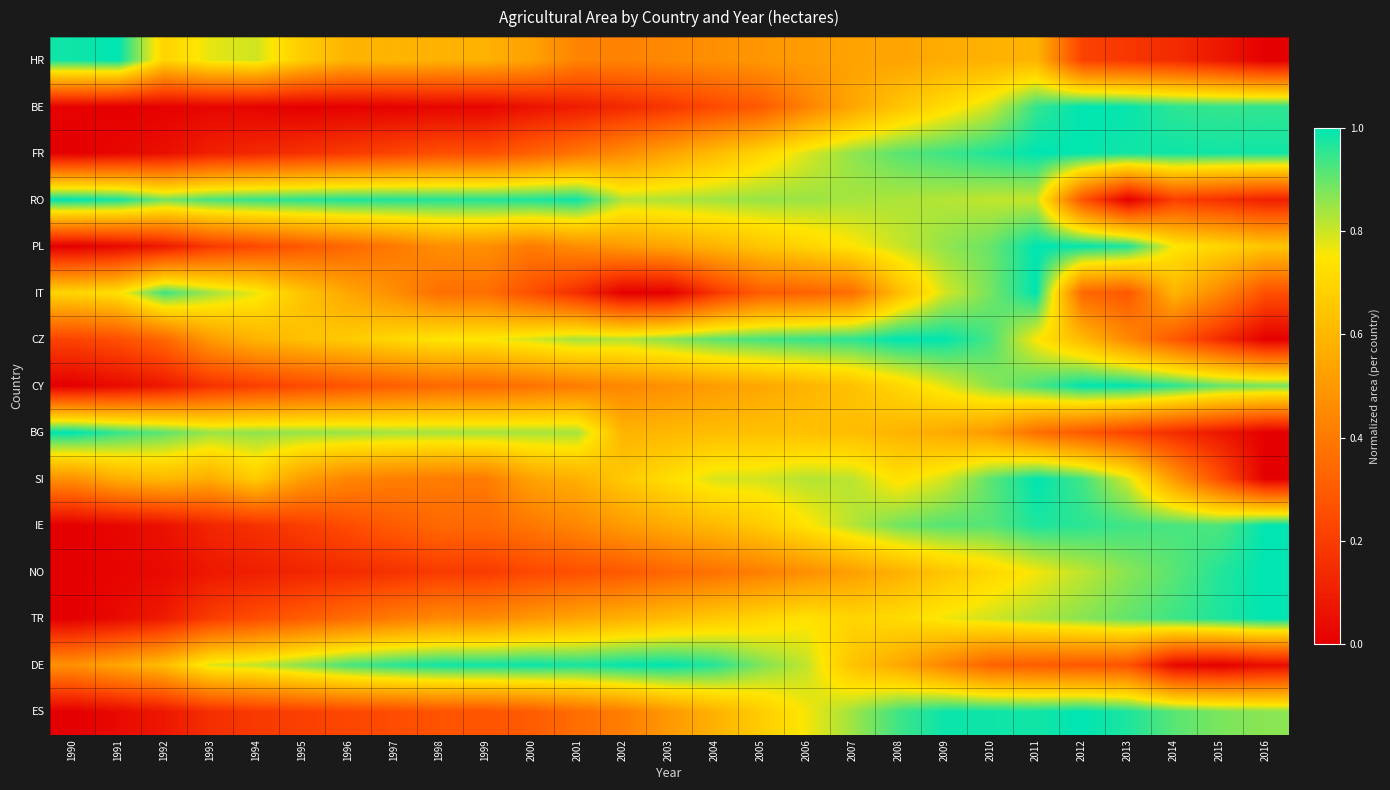

At which category is the sum across all series the highest?

2011